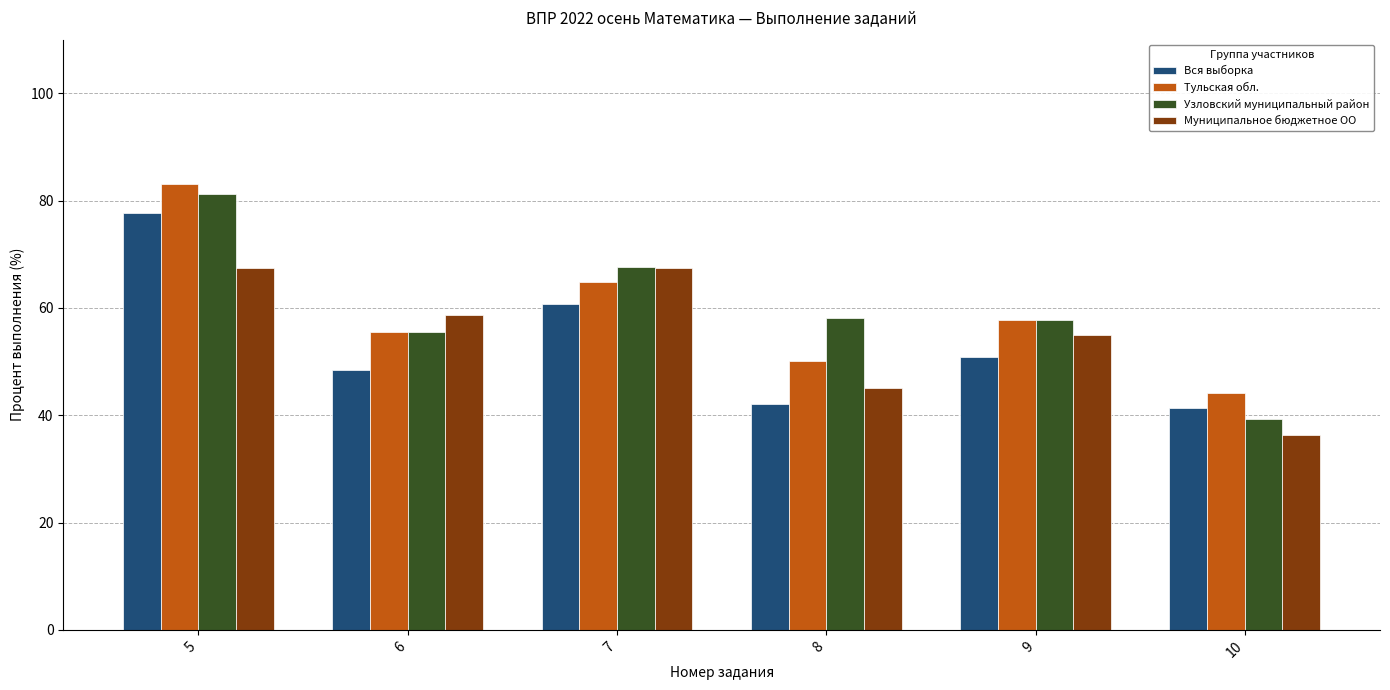

How many bars are there in total?

24